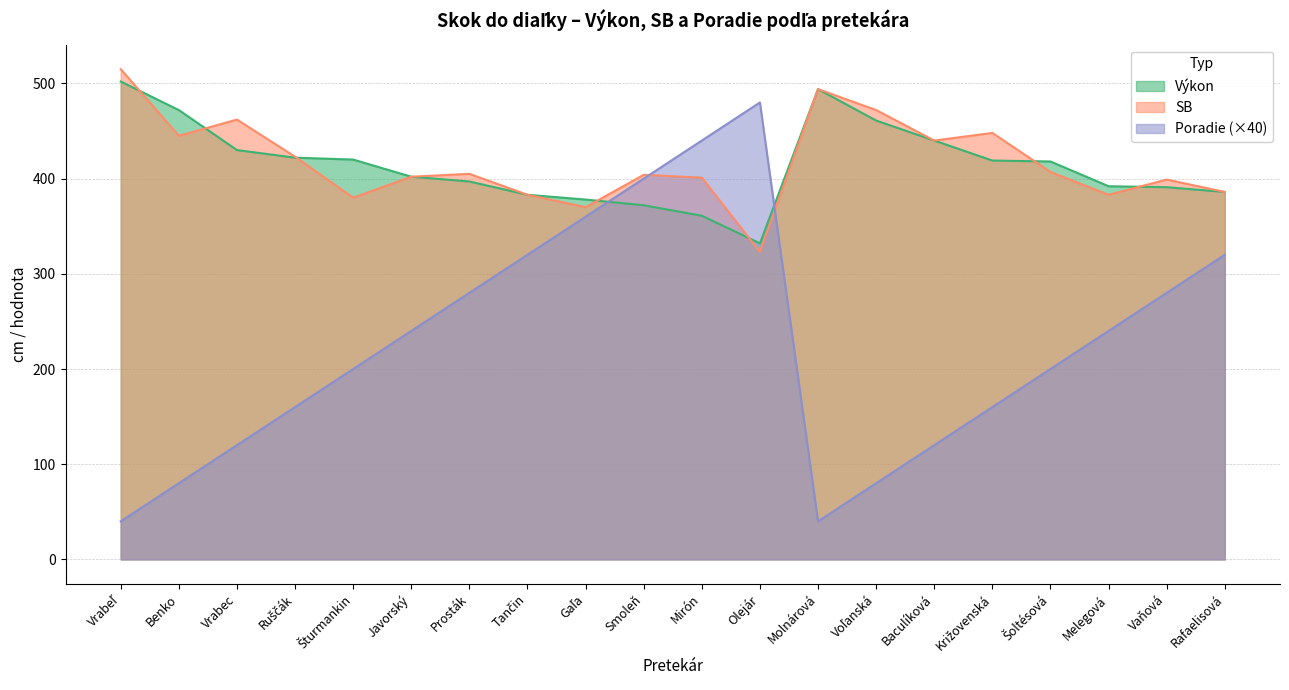

Reading left to right, transcribe all the data shown in this chart.

Výkon: 502	472	430	422	420	402	397	383	378	372	361	332	494	461	440	419	418	392	391	386
Poradie: 40	80	120	160	200	240	280	320	360	400	440	480	40	80	120	160	200	240	280	320